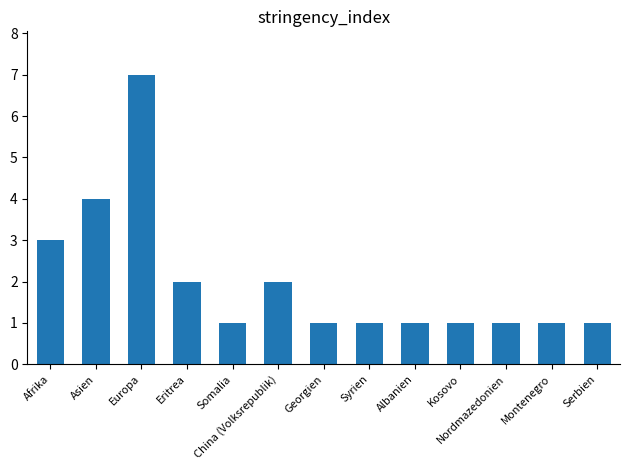

Where is the data nearest to the value 4?

Asien